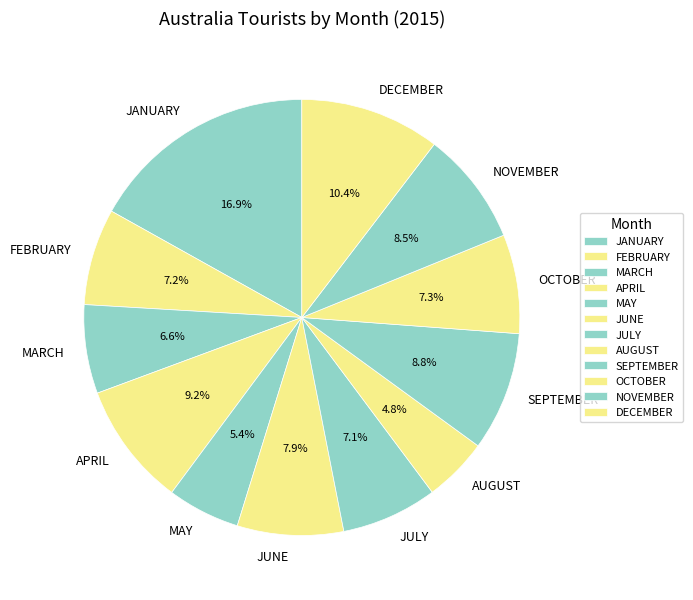

Count the number of slices in the pie.

12